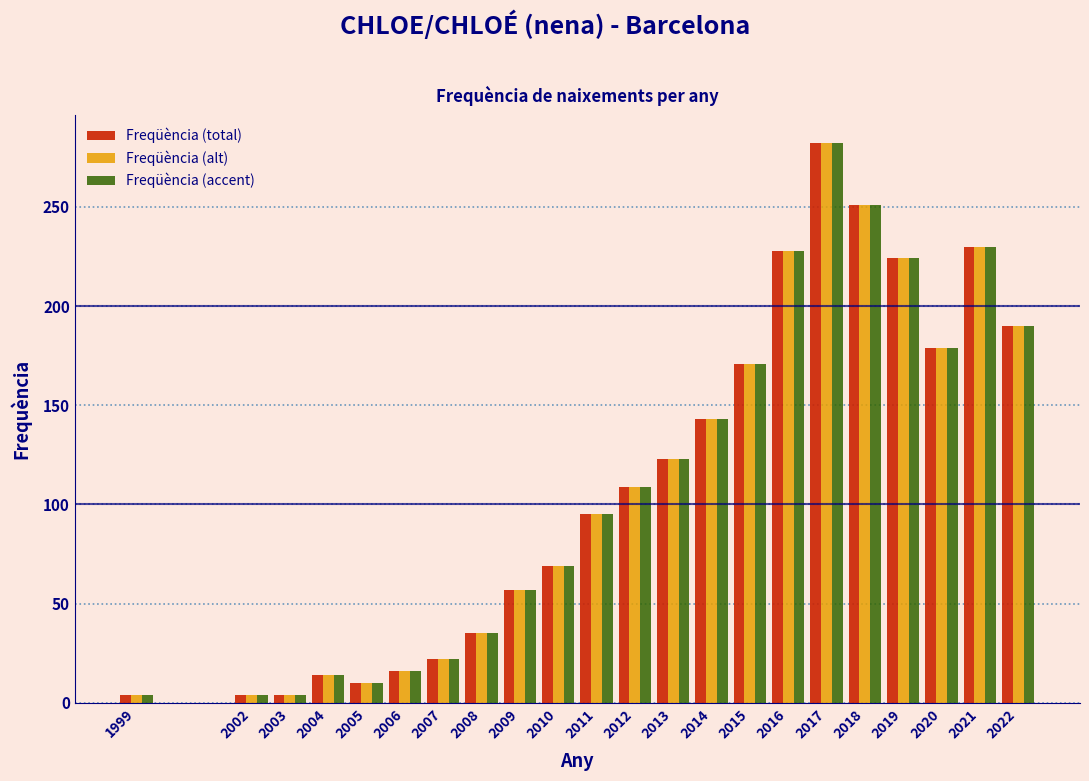

What is the highest value of the Freqüència (total) series?

282